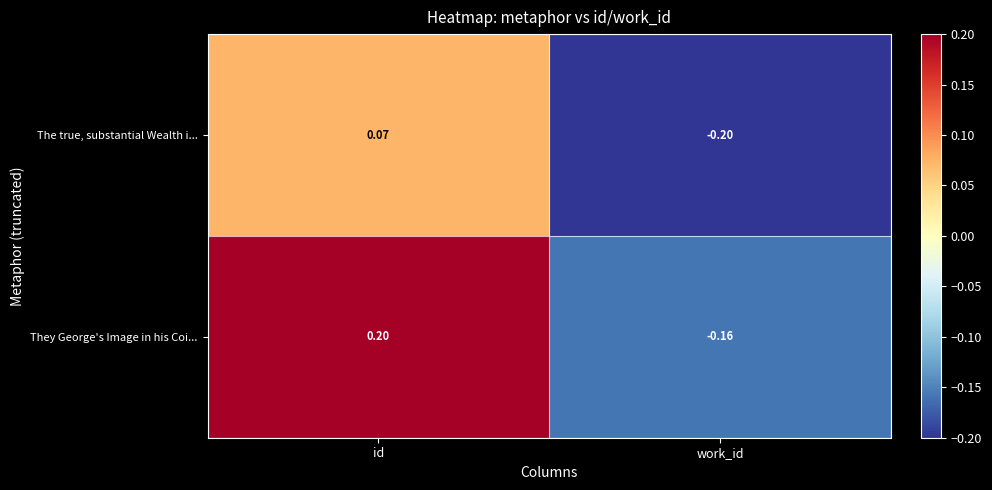

At work_id, list the series in order from smallest to largest.

The true, substantial Wealth i..., They George's Image in his Coi...